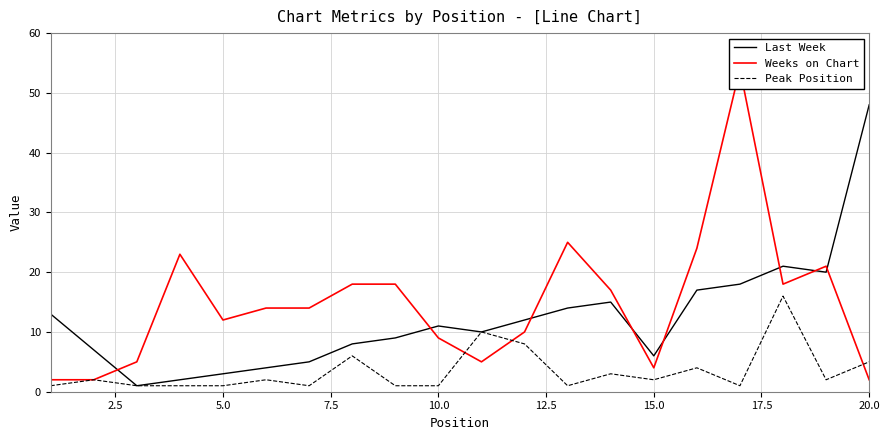

The value of Last Week at 0.0 is 8. True or false?

False